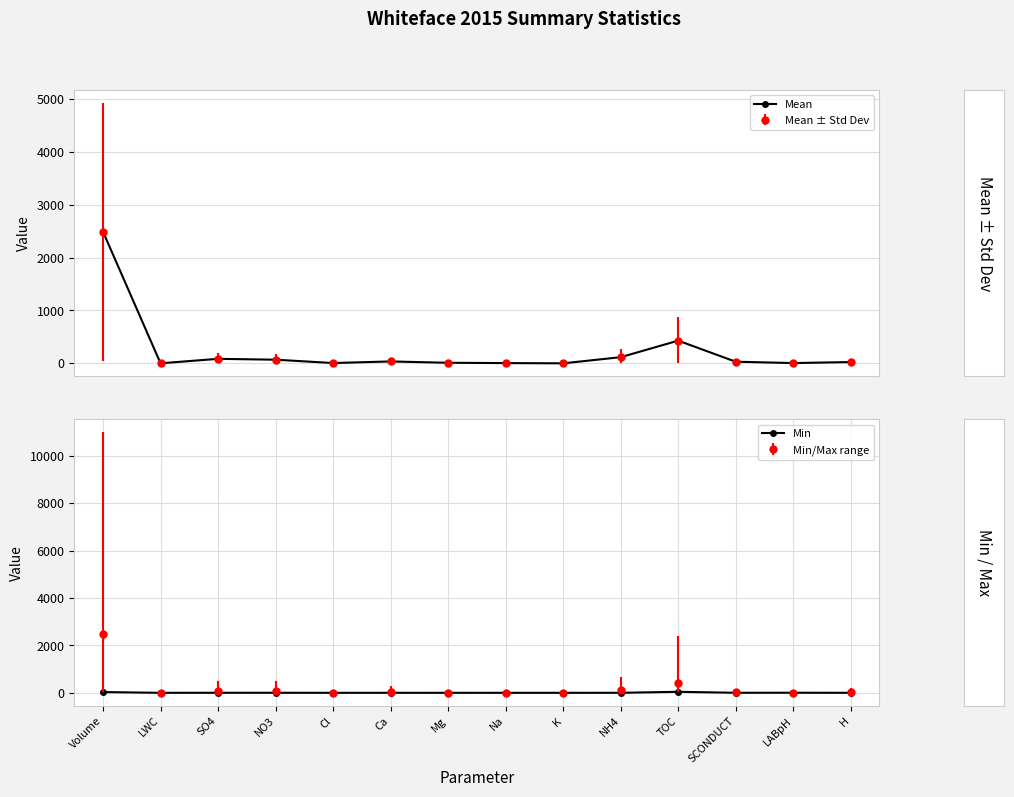

At which category is the sum across all series the highest?

Volume